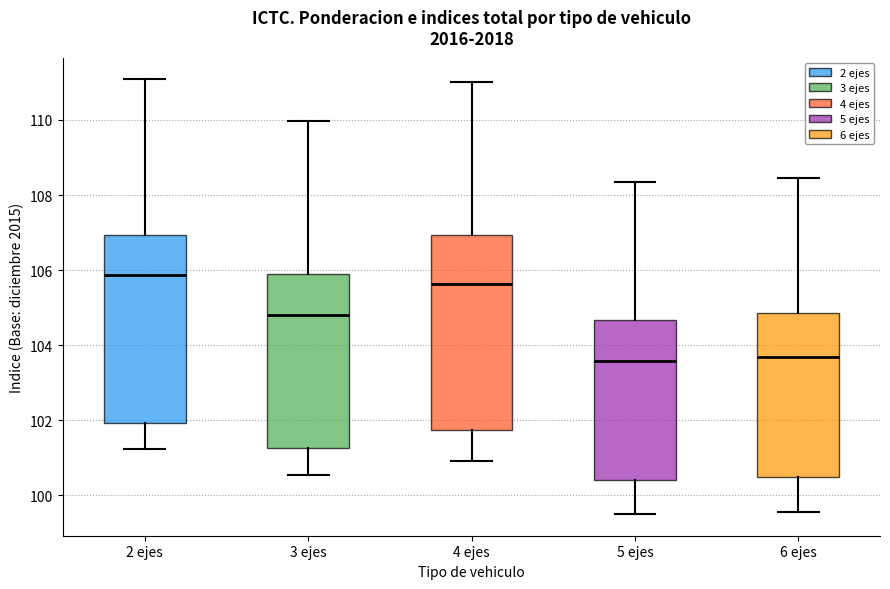

Reading left to right, read every box against the y-axis: the position of its median line, the range the box covers, and the ends of its whiskers. The values are not printed on the chart, so give them approximately, as read against the axis.

2 ejes: median 105.8, box 102.0 to 107.0, whiskers 101.2 to 111.0
3 ejes: median 104.8, box 101.2 to 106.0, whiskers 100.6 to 110.0
4 ejes: median 105.6, box 101.8 to 107.0, whiskers 101.0 to 111.0
5 ejes: median 103.6, box 100.4 to 104.6, whiskers 99.6 to 108.4
6 ejes: median 103.6, box 100.4 to 104.8, whiskers 99.6 to 108.4